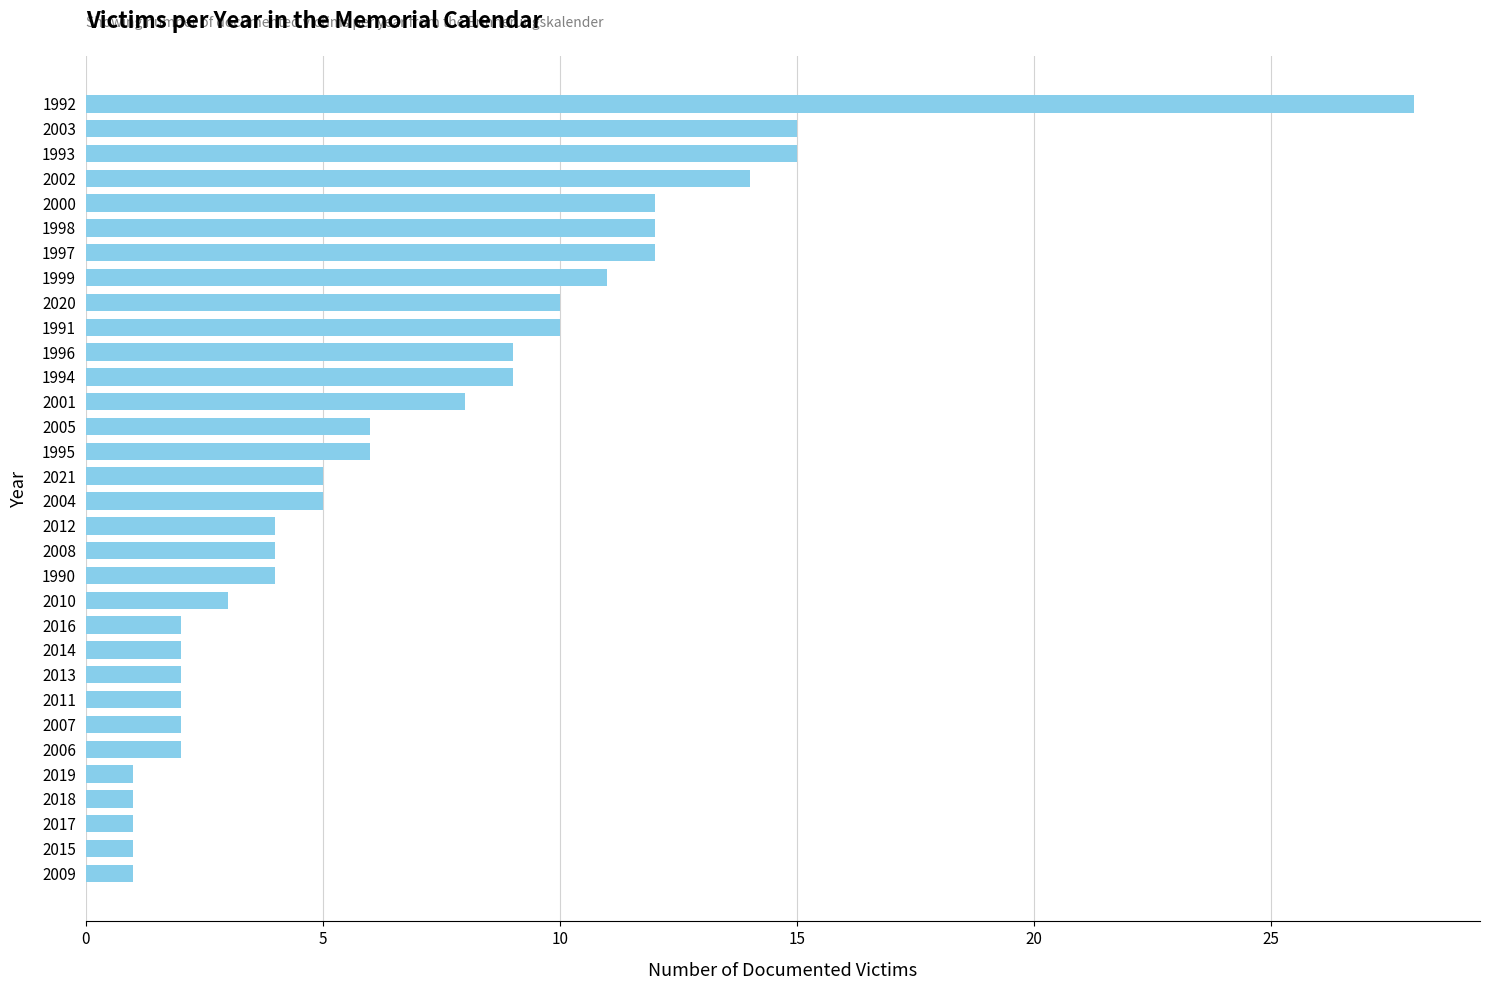

Are the bars grouped side by side (vs. stacked)?

No